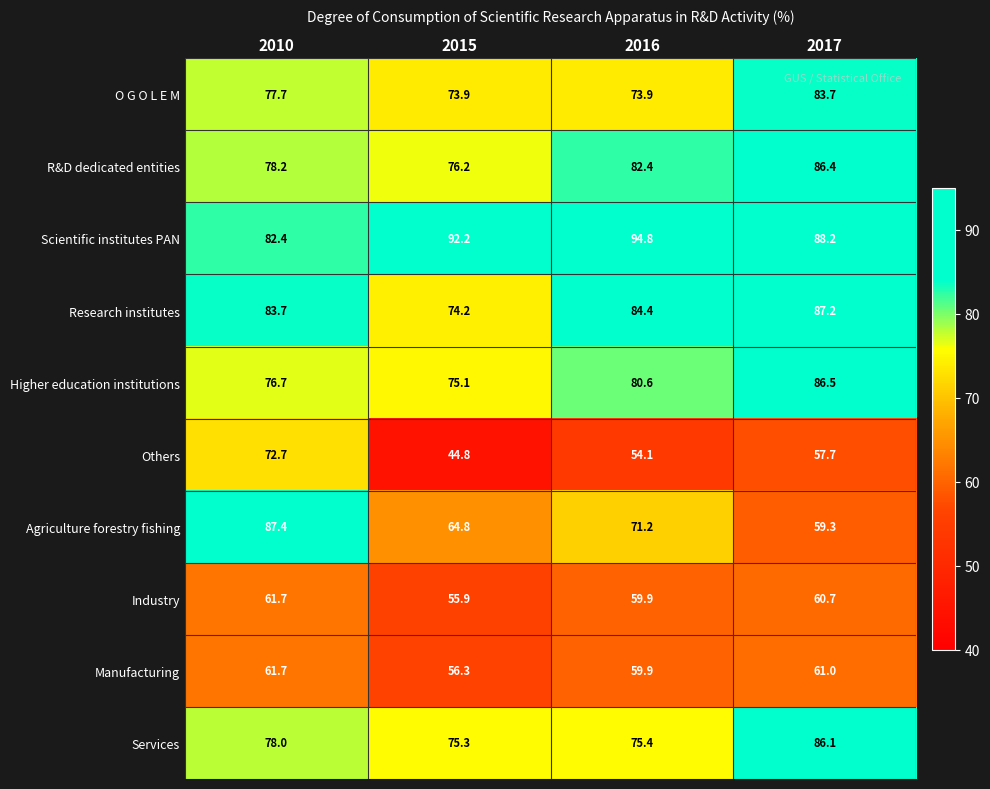

Rank the series at 2017 from highest to lowest value.

Scientific institutes PAN, Research institutes, Higher education institutions, R&D dedicated entities, Services, O G O L E M, Manufacturing, Industry, Agriculture forestry fishing, Others